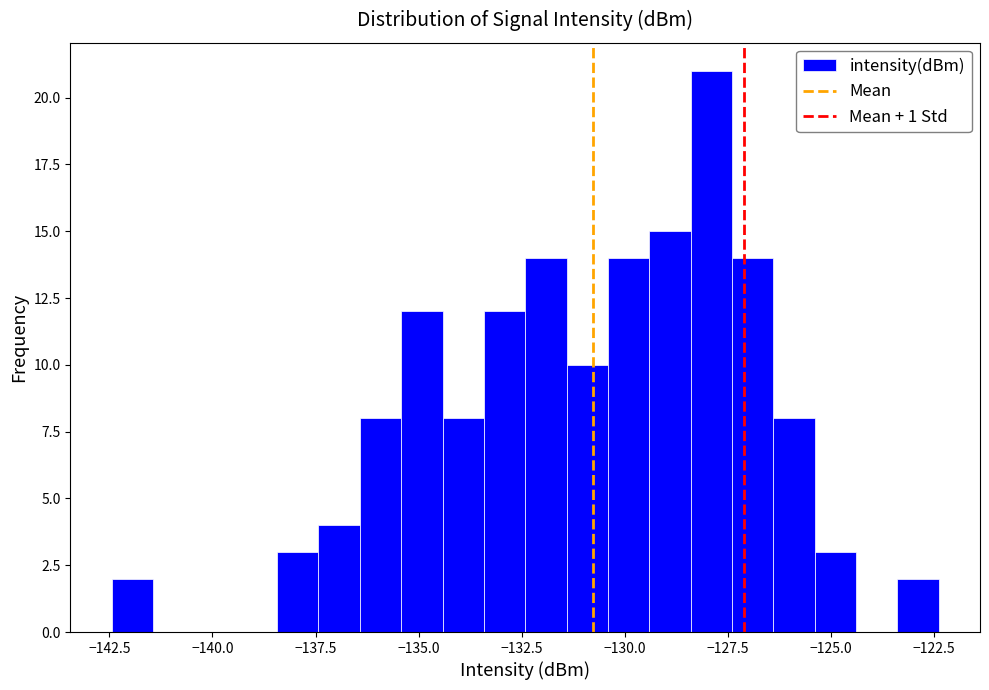

Around what value on the x-axis is the tallest bar? Give the approximate position of its centre, as read against the axis.

-128.0